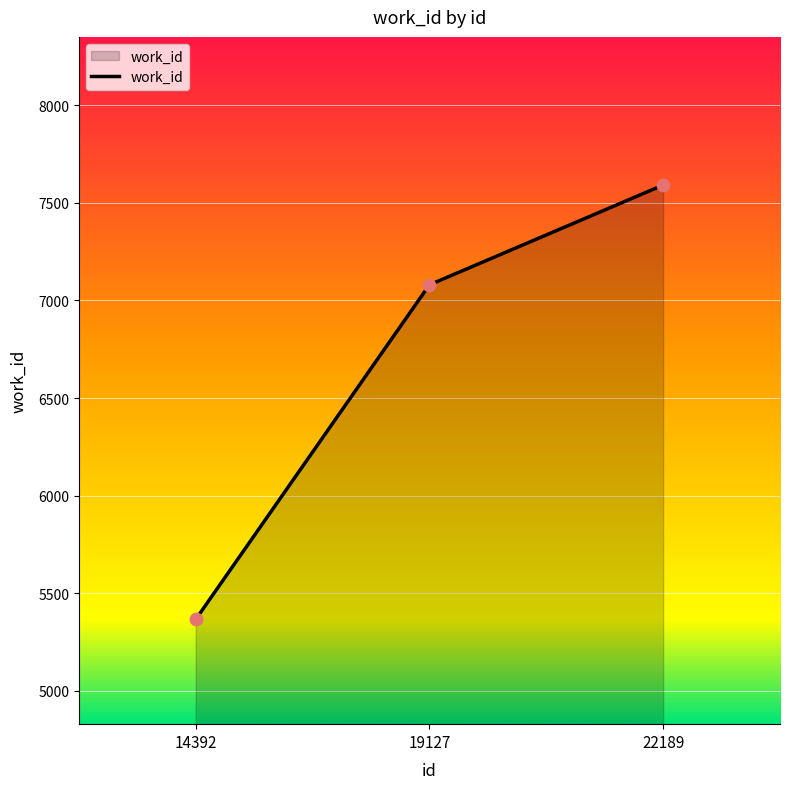

Between 22189 and 19127, which is larger?

22189